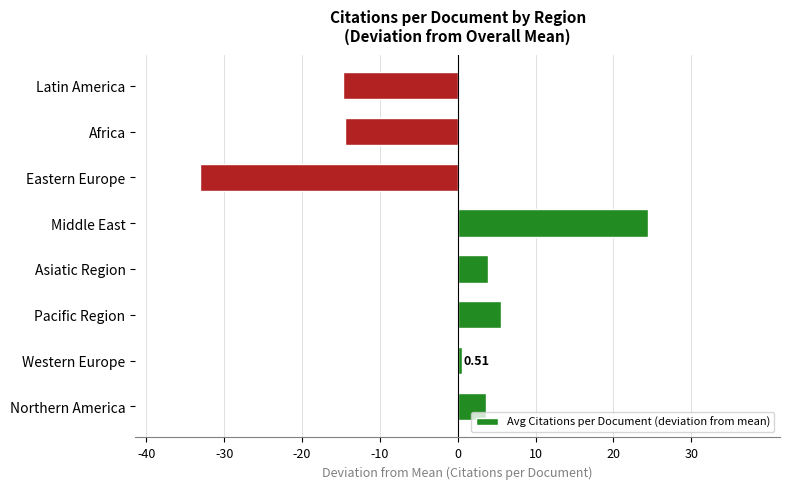

What is the change in value from Pacific Region to Africa?

-19.9